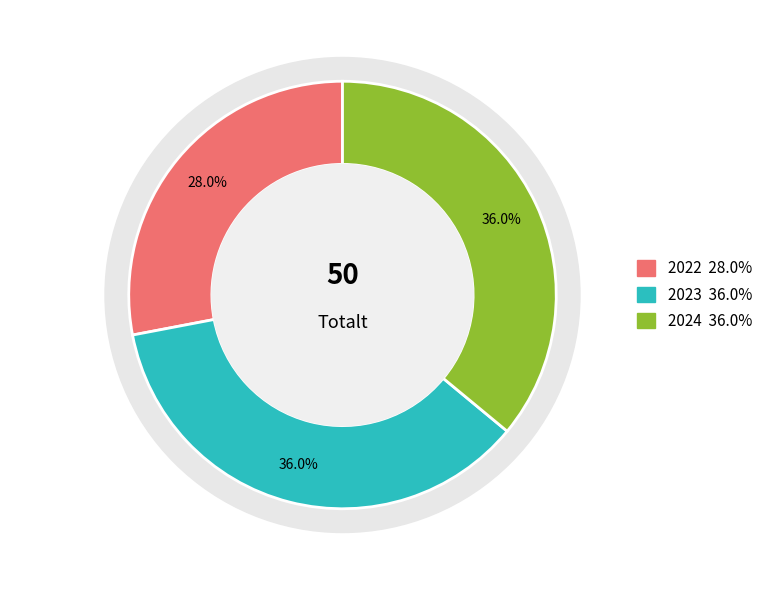

To the nearest percent, what is the difference between the 2023 and 2022 slice percentages?

8%